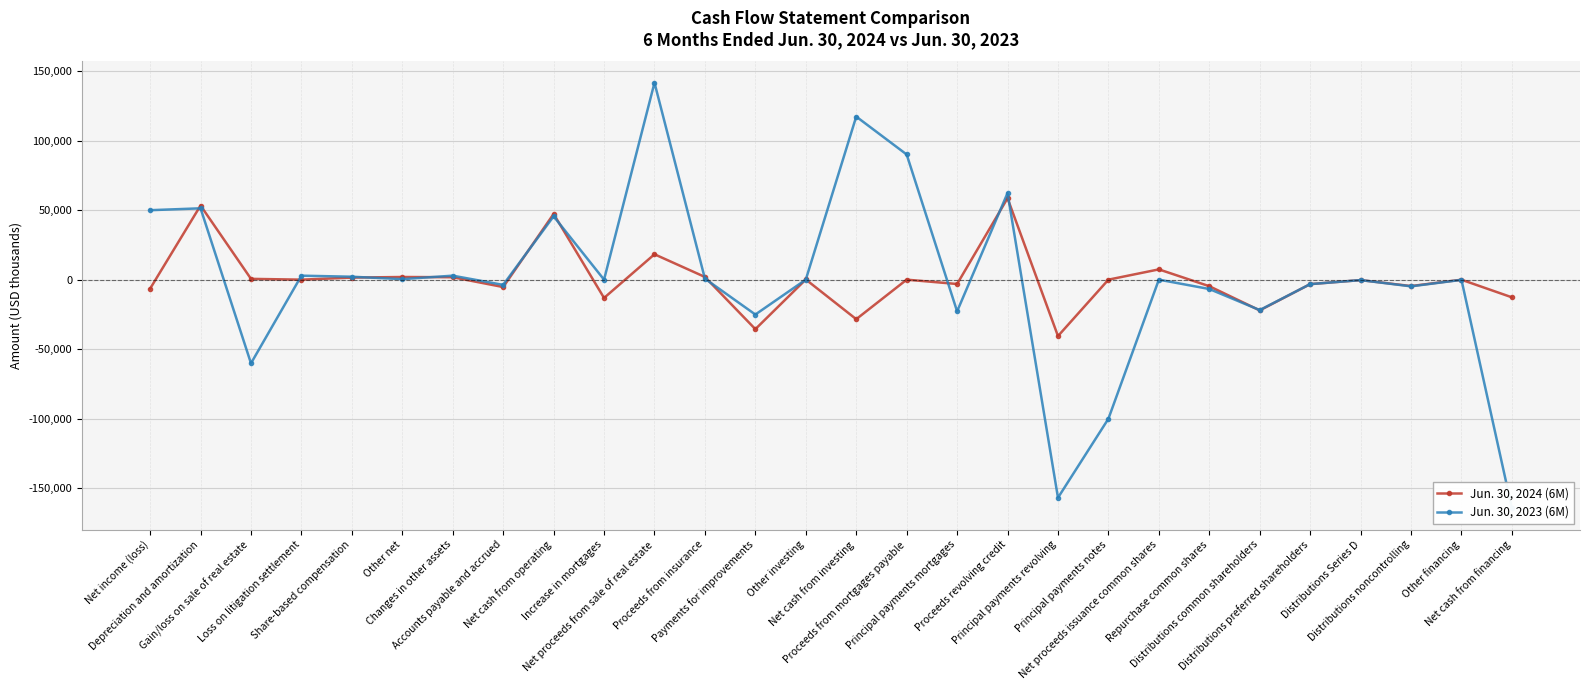

Reading right to left, what are all the values shown in this chart?

Jun. 30, 2024 (6M): -12705	-45	-4596	-320	-3214	-22090	-4703	7388	0	-40556	58556	-3125	0	-28416	117	-35586	1949	18251	-13147	47264	-5317	1748	1916	1481	0	577	53314	-6455
Jun. 30, 2023 (6M): -164387	-140	-4809	-320	-3214	-21879	-6718	0	-100000	-156790	62279	-22796	90000	117246	14	-25072	717	141587	0	45561	-3752	2866	391	2109	2864	-60159	51295	49947